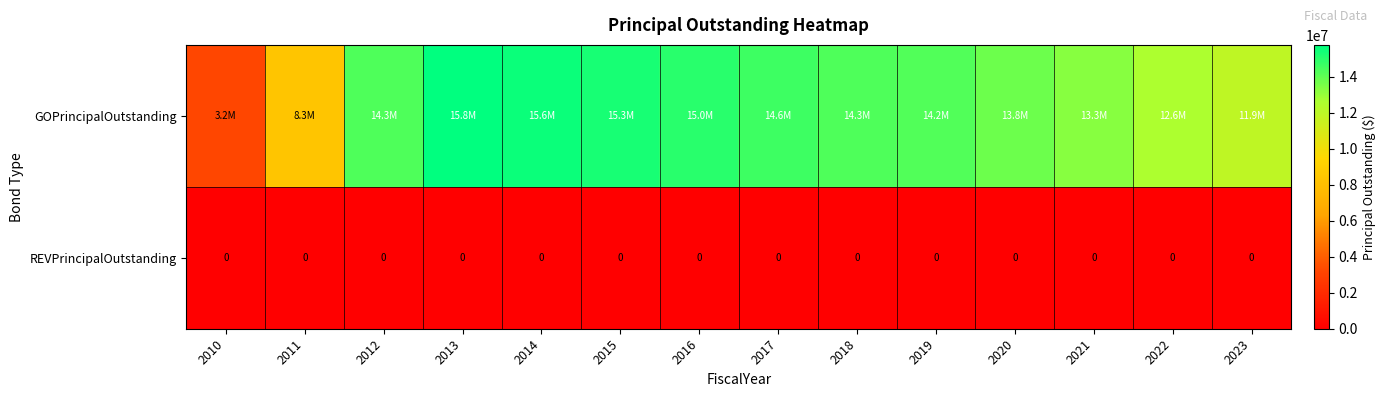

Is it true that REVPrincipalOutstanding equals 0 at 2013?

True